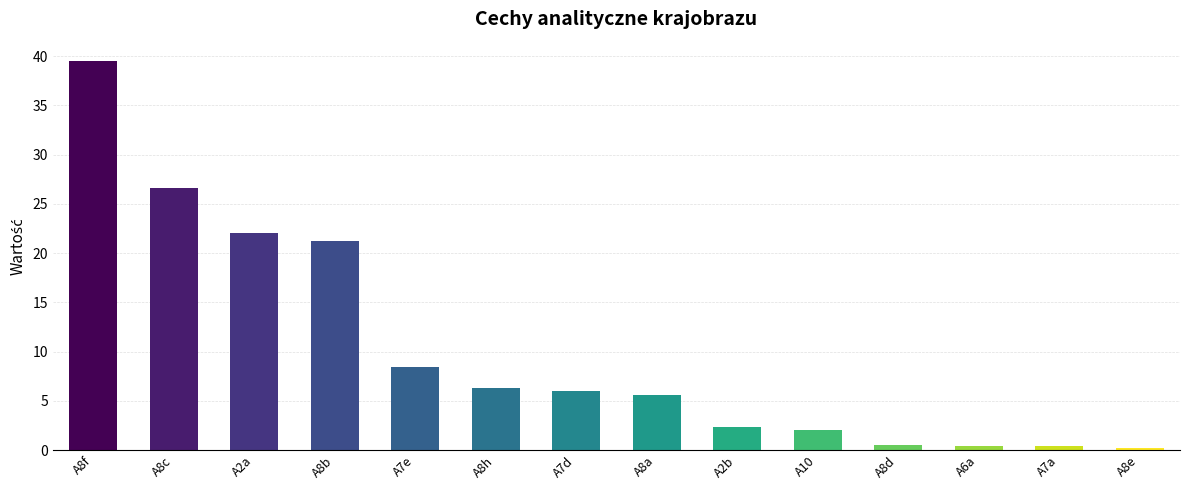

What is the approximate value at A8c?

26.6